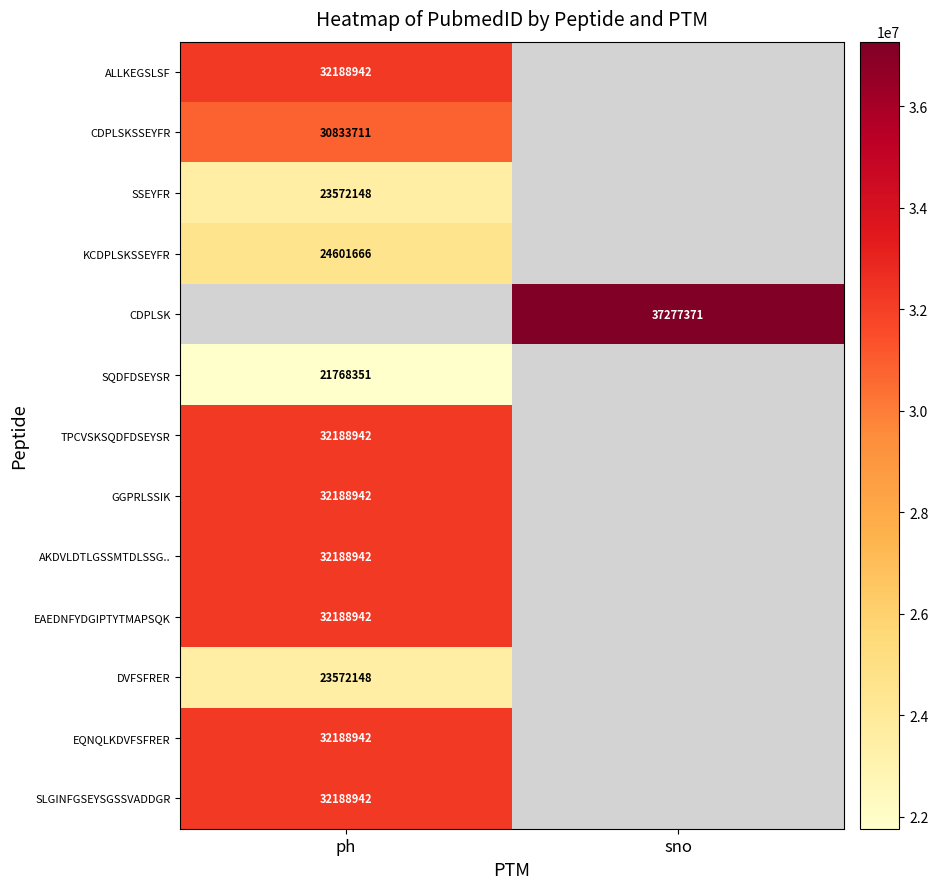

True or false: TPCVSKSQDFDSEYSR has a value of 21849984 at ph.

False